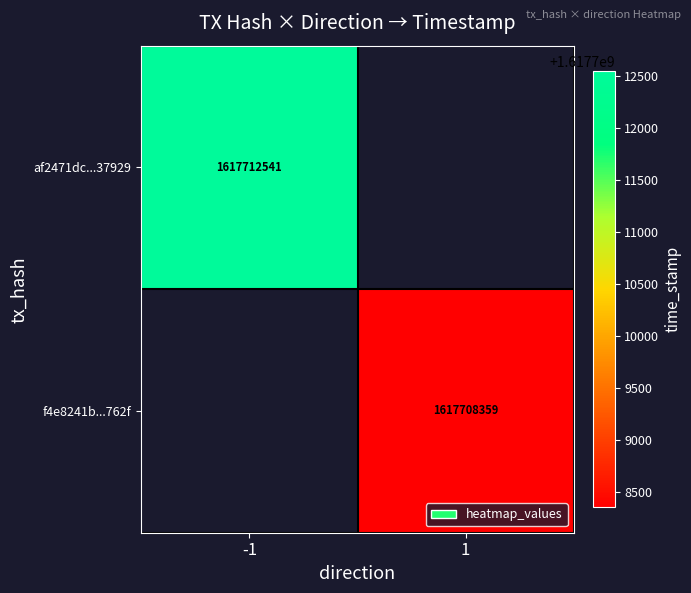

Between 1 and -1, which is larger?

-1